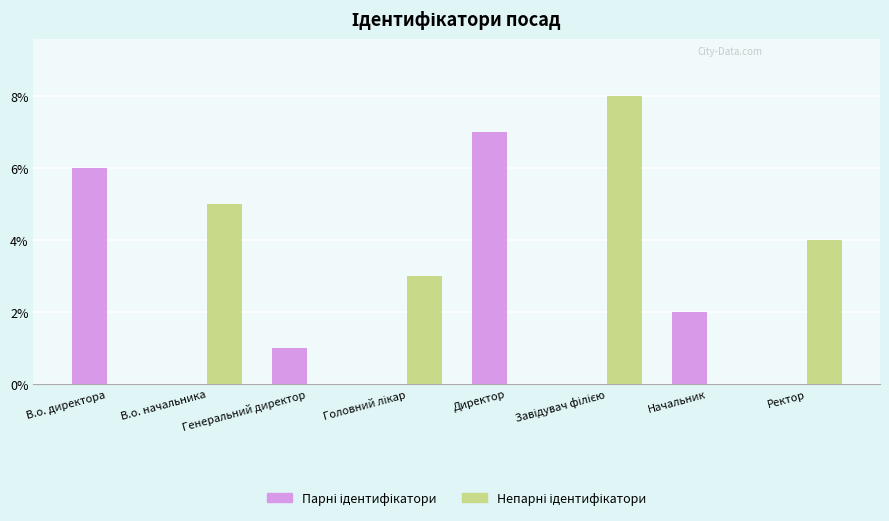

How many series are shown in this chart?

2